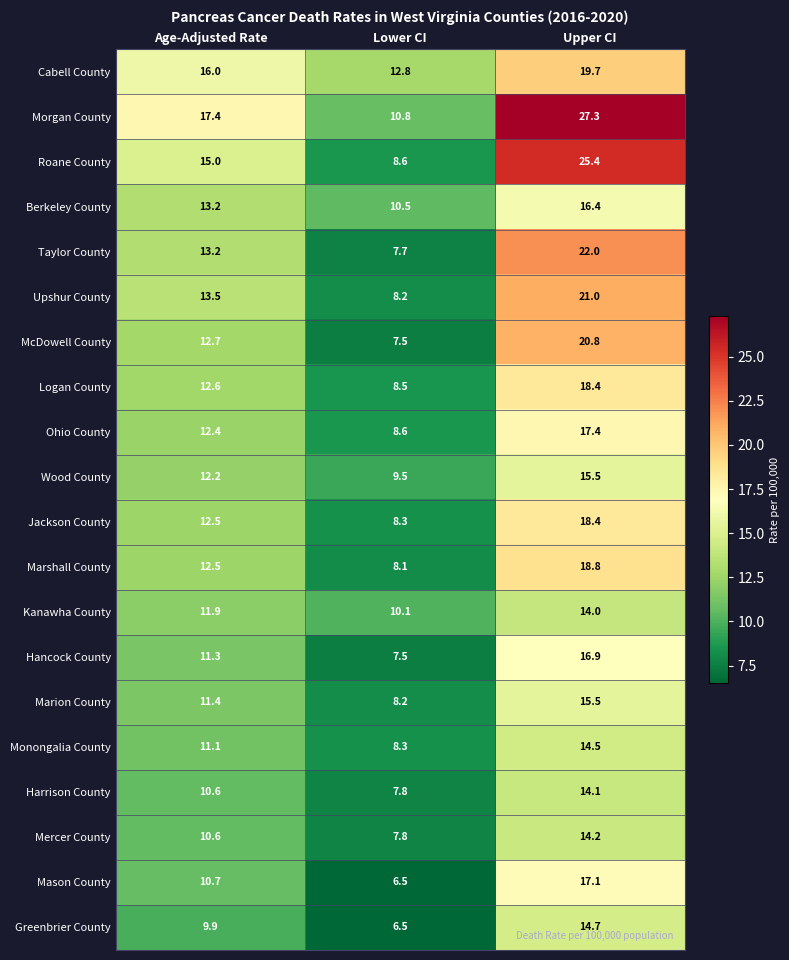

What is the average value of the Cabell County series?

16.2